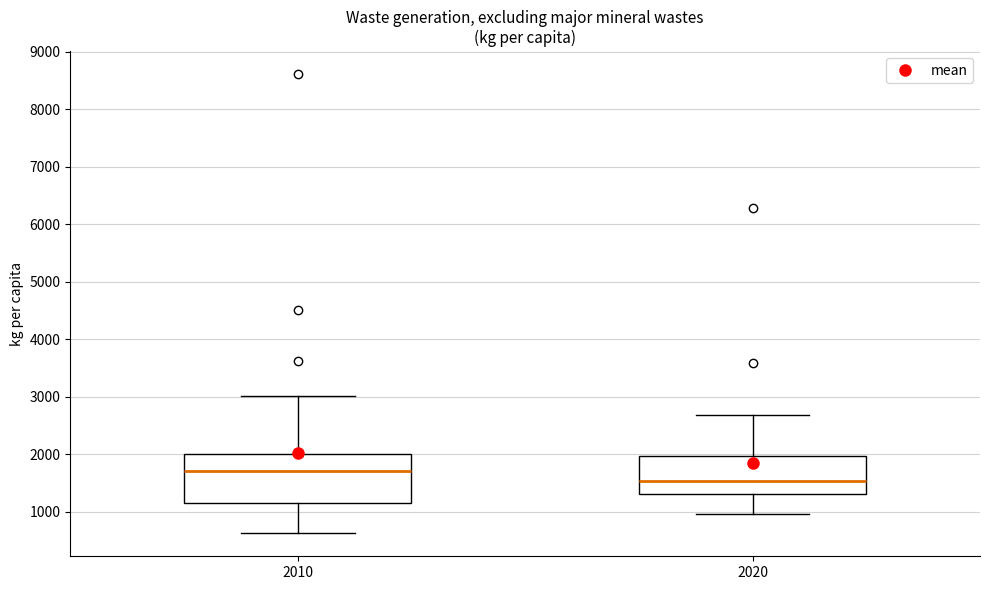

Reading left to right, transcribe this box plot: for each box, give where its median line is, the range the box spans, and where its two whiskers end, as read against the y-axis. The values are not printed on the chart, so give them approximately, as read against the axis.

2010: median 1700, box 1200 to 2000, whiskers 600 to 3000
2020: median 1500, box 1300 to 2000, whiskers 1000 to 2700